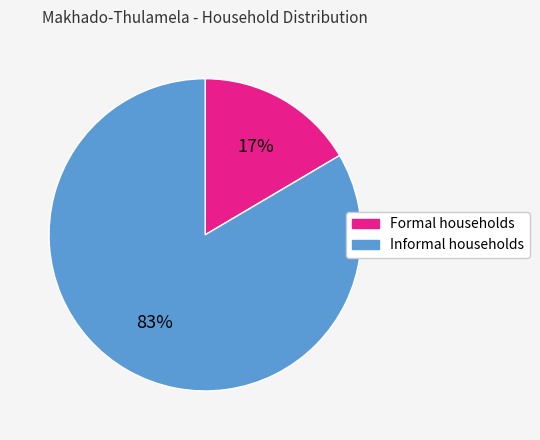

To the nearest percent, what is the average slice percentage?

50%